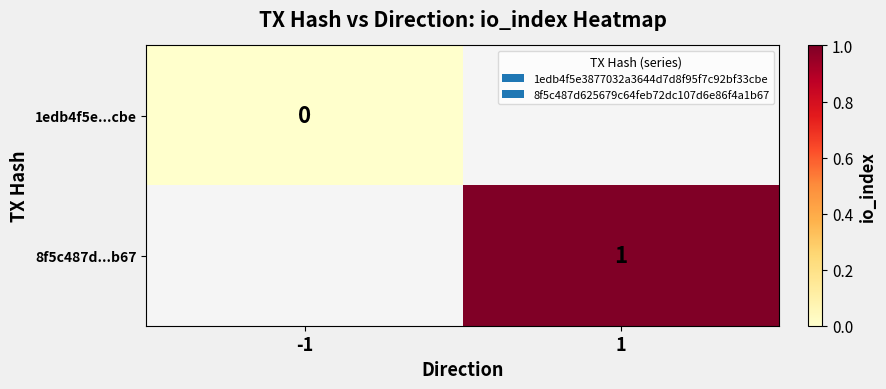

Is it true that 8f5c487d...b67 equals 1 at 1?

True